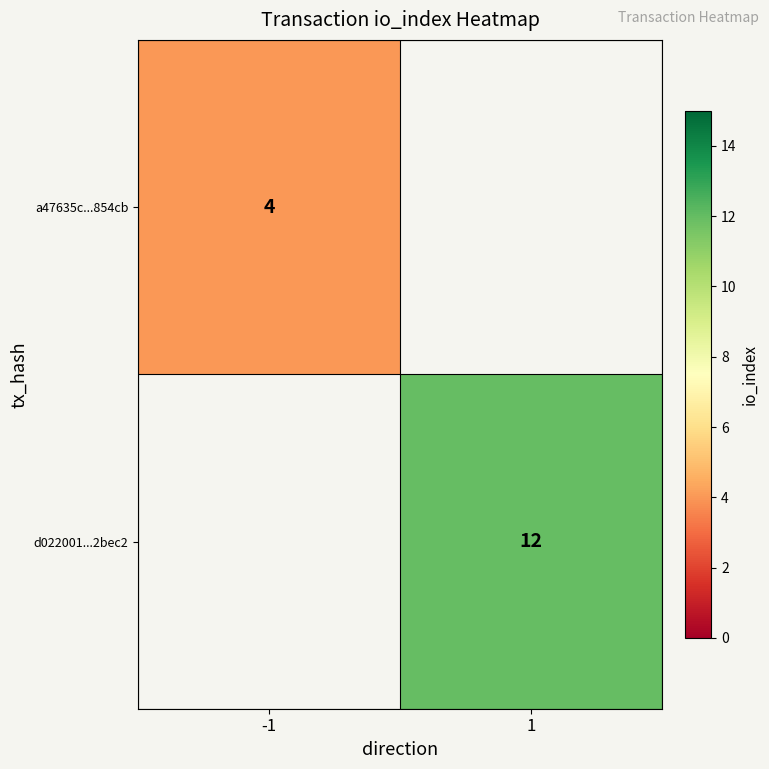

The value of d022001...2bec2 at 1 is 20. True or false?

False